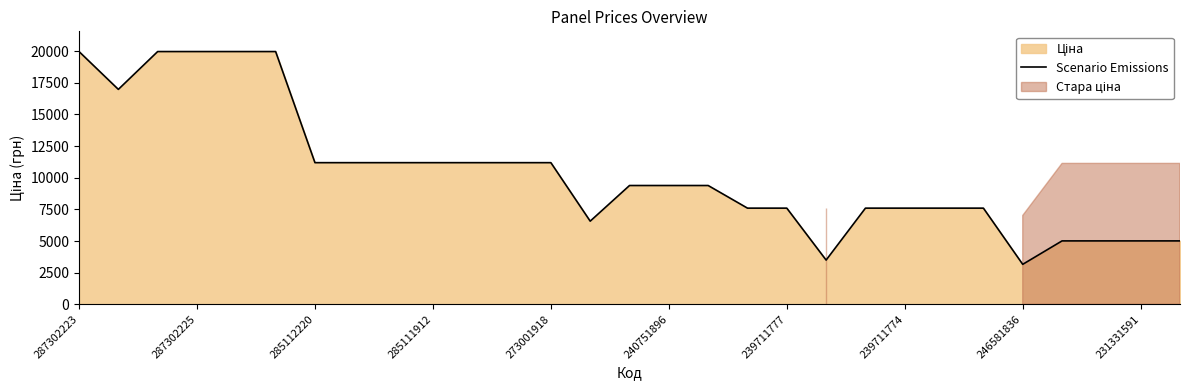

Is it true that Scenario Emissions equals 19964.2 at 287302225?

True